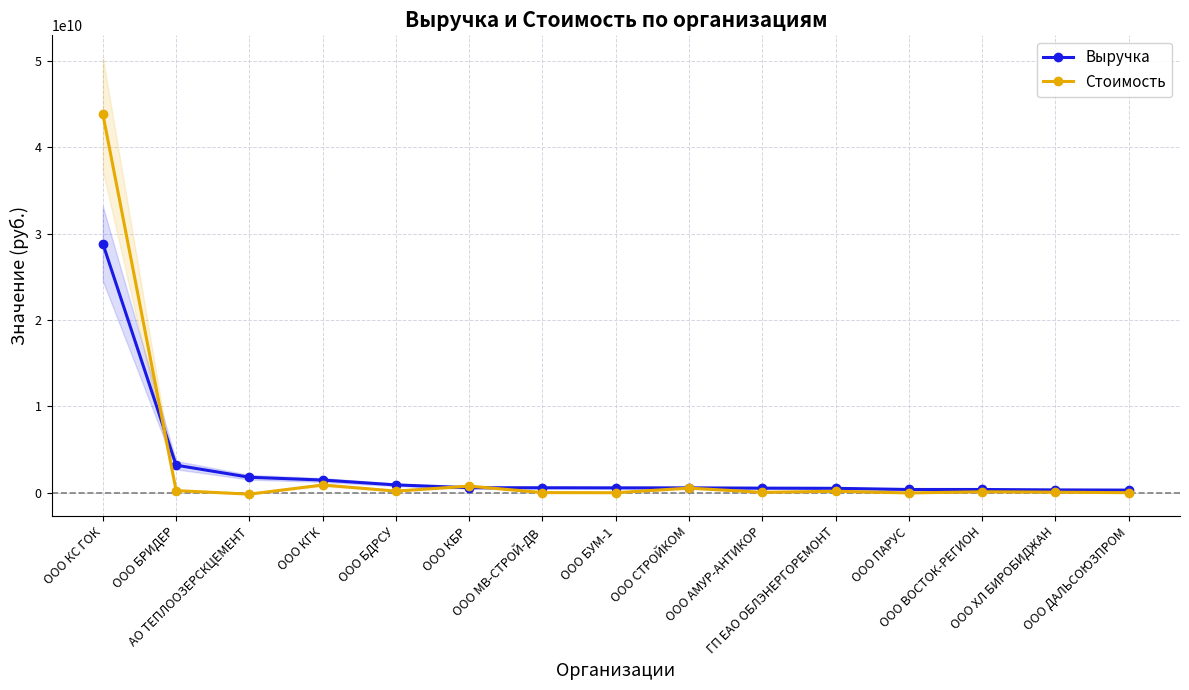

How many values in the Стоимость series are below 134951300?

7